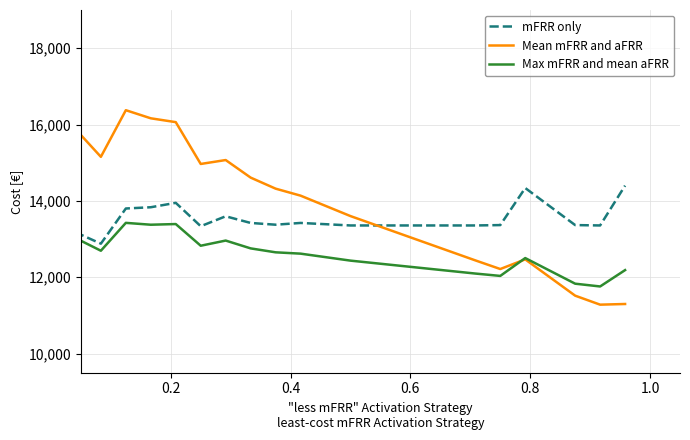

True or false: mFRR only and Mean mFRR and aFRR cross at least once.

True